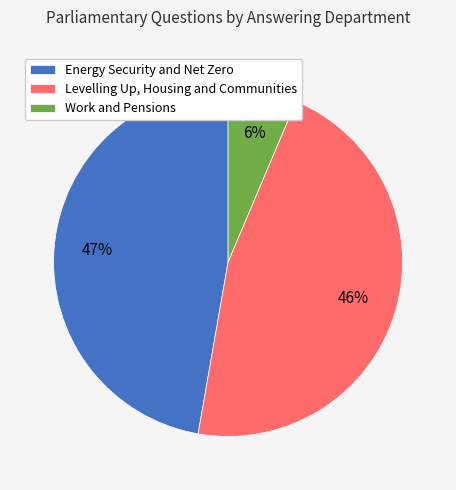

Do Levelling Up, Housing and Communities and Energy Security and Net Zero together represent more than half of the pie?

Yes